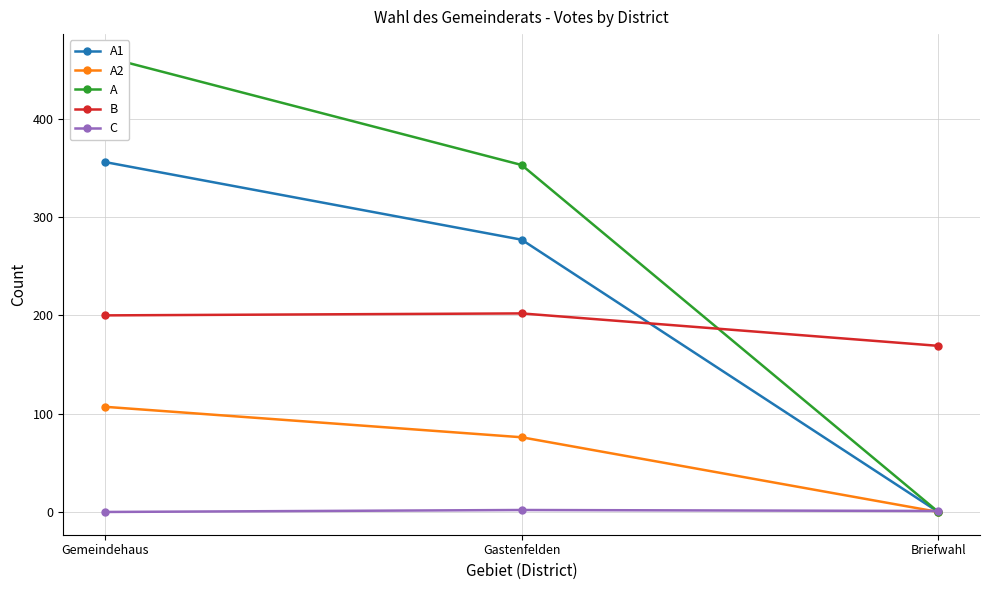

What is the sum of all C values?

3